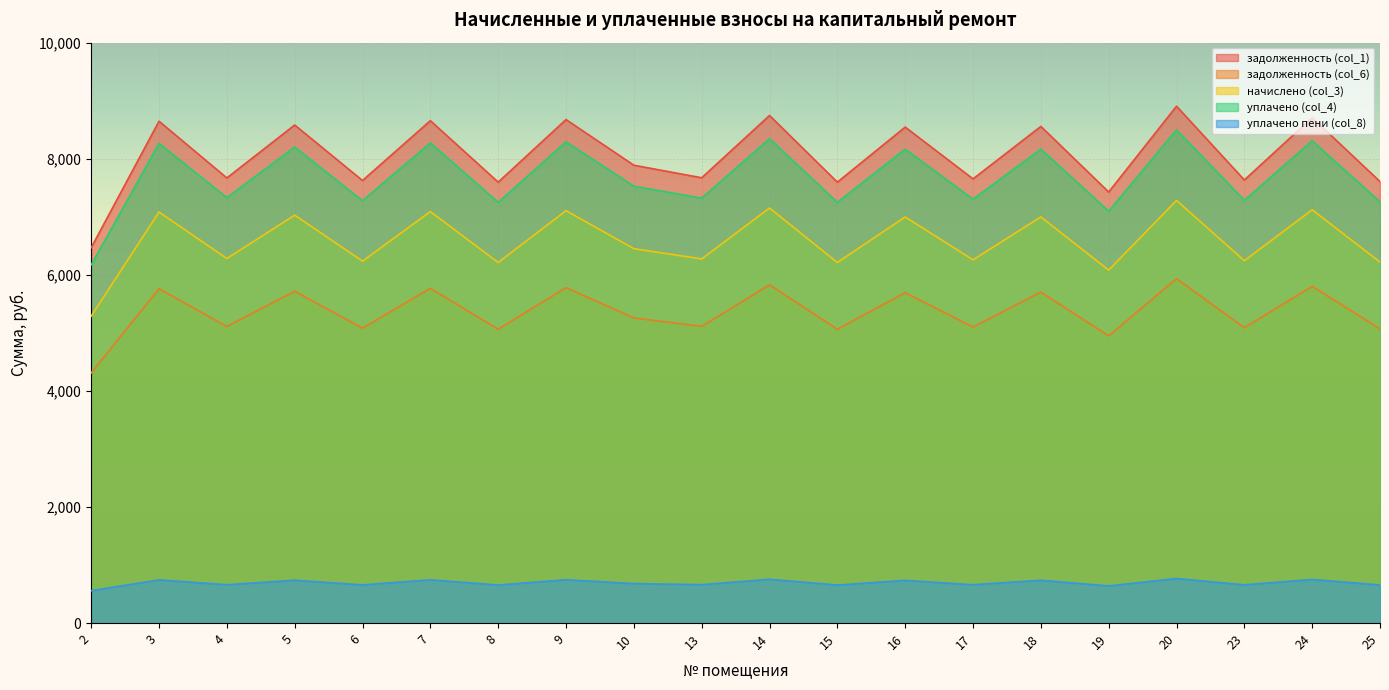

How many categories are shown in the chart?

20